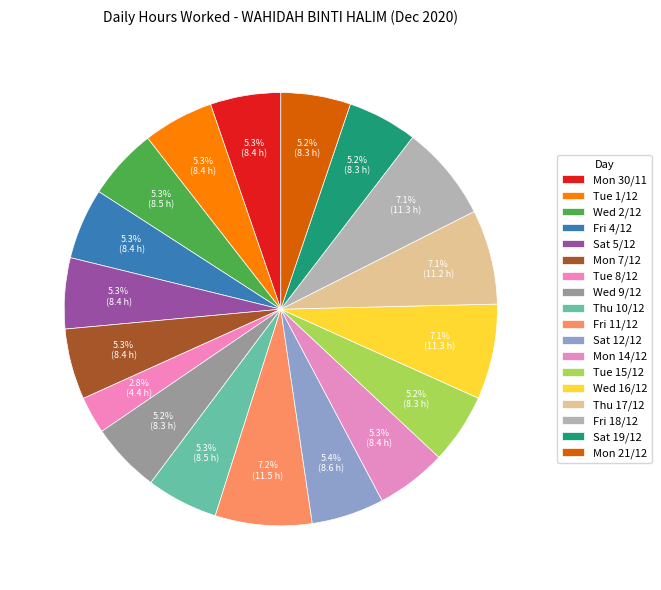

What is the total percentage of Wed 2/12 and Mon 30/11?

10.6%